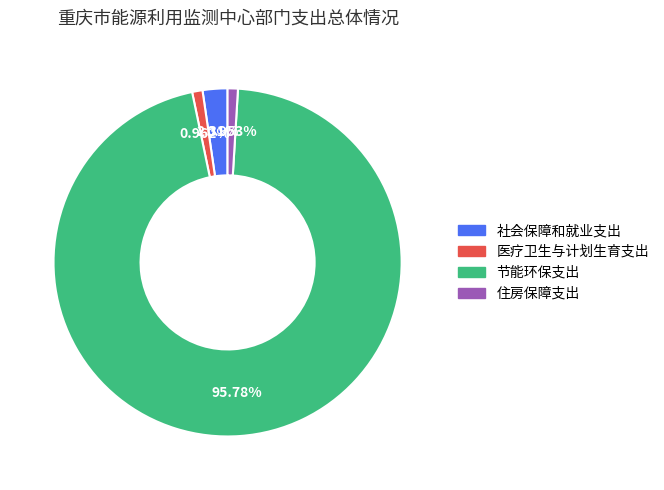

To the nearest percent, what is the combined percentage of 节能环保支出 and 住房保障支出?

97%